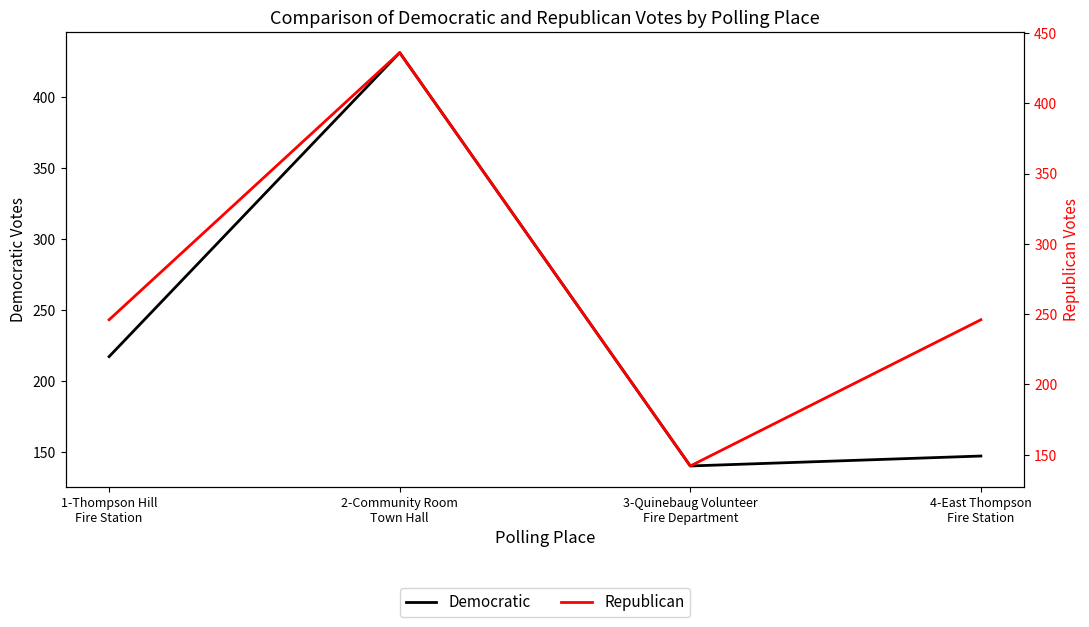

True or false: Republican has a value of 174 at 2-Community Room
Town Hall.

False